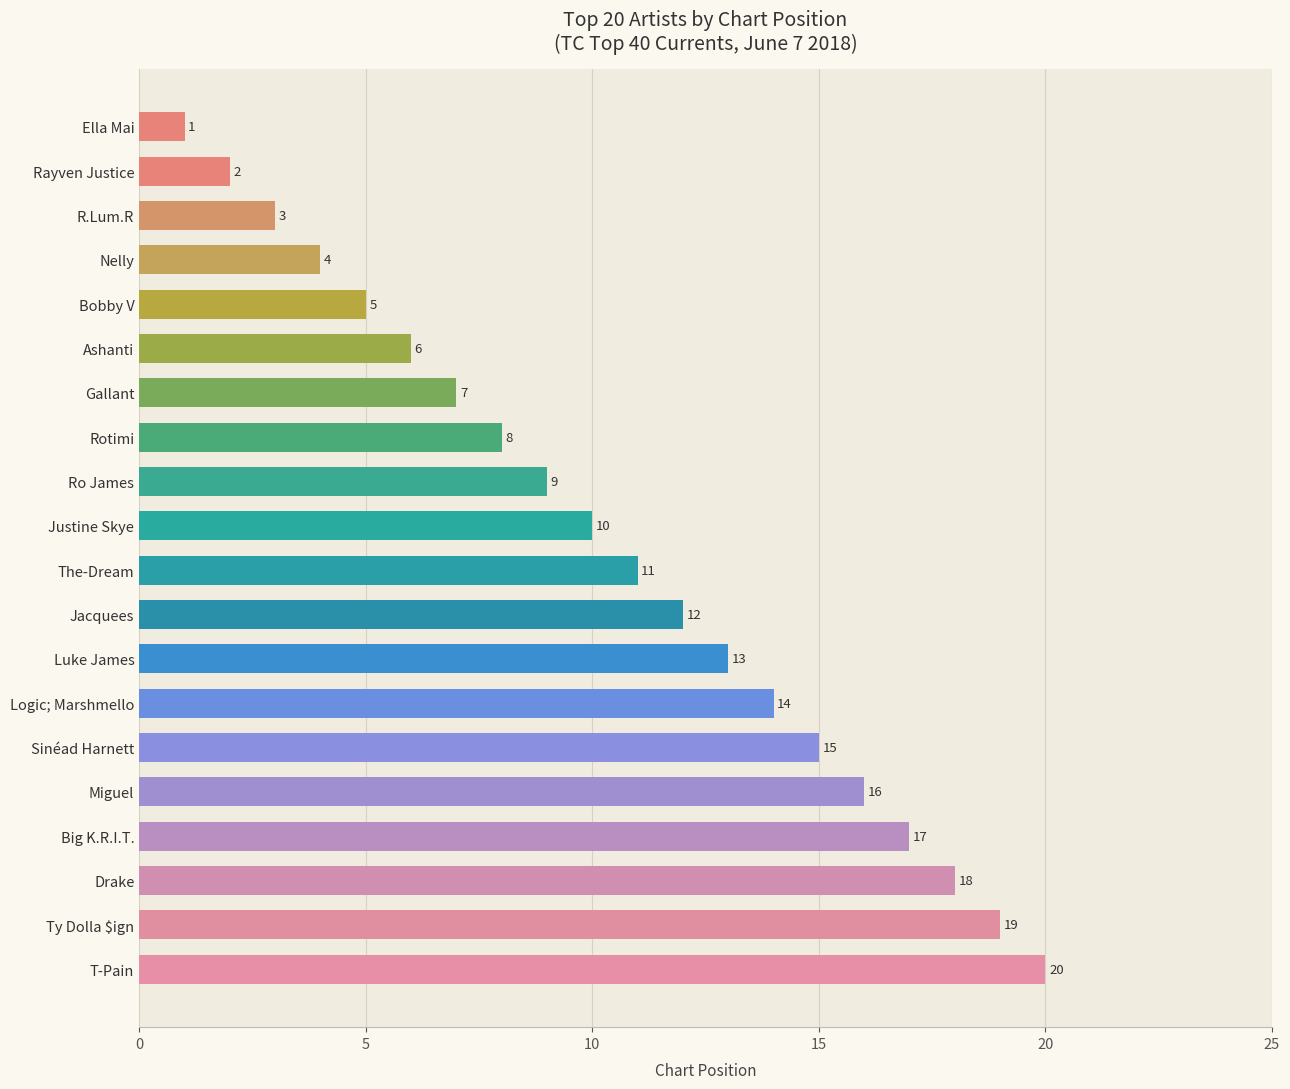

Reading top to bottom, what are all the values shown in this chart?

Ella Mai=1	Rayven Justice=2	R.Lum.R=3	Nelly=4	Bobby V=5	Ashanti=6	Gallant=7	Rotimi=8	Ro James=9	Justine Skye=10	The-Dream=11	Jacquees=12	Luke James=13	Logic; Marshmello=14	Sinéad Harnett=15	Miguel=16	Big K.R.I.T.=17	Drake=18	Ty Dolla $ign=19	T-Pain=20